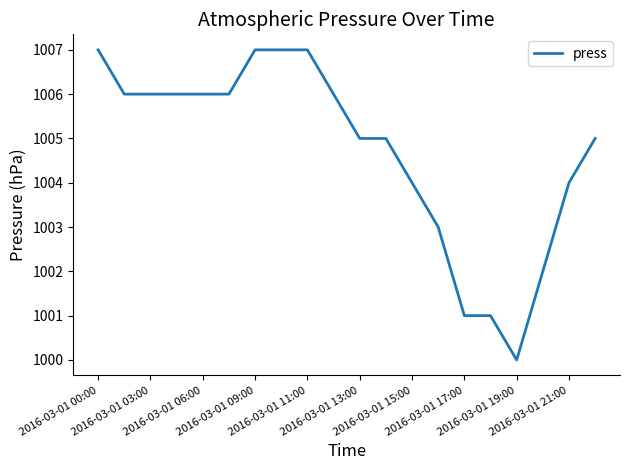

What is the difference between the maximum and minimum values?

7